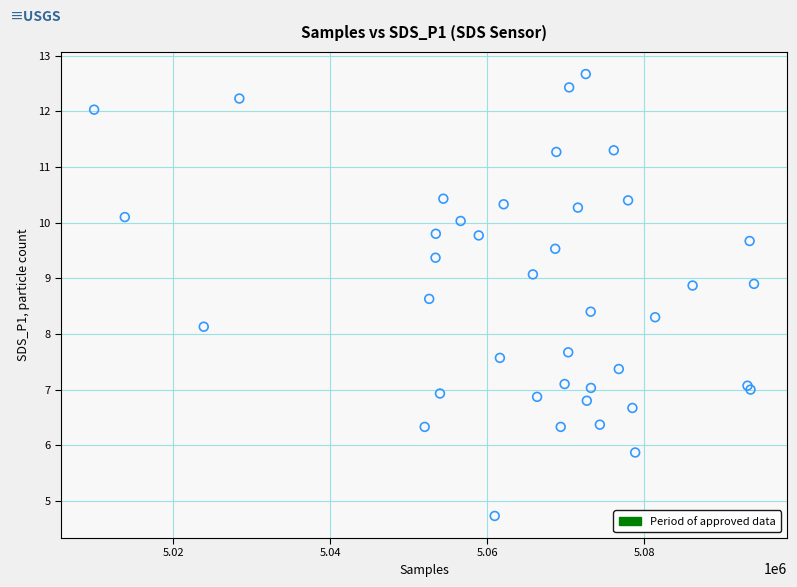

What Y value in the scatter plot is closest to 8?

8.1